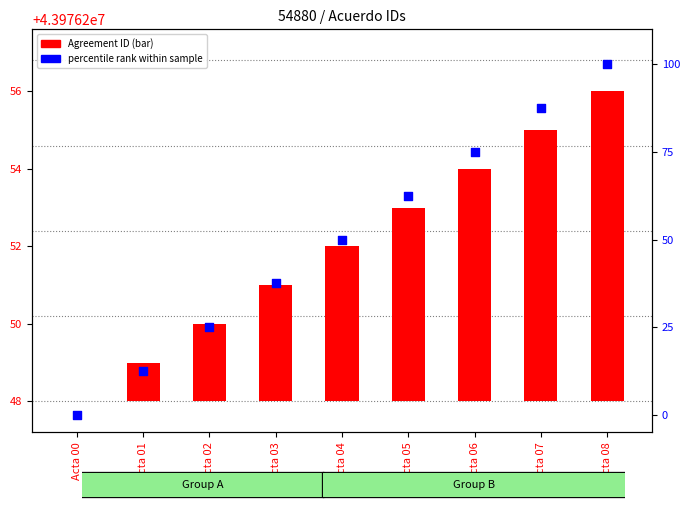

At which category is the sum across all series the highest?

Acta 08